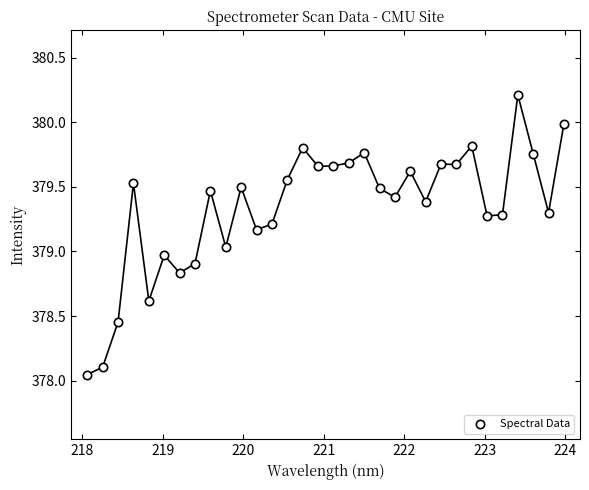

What is the range of Y values (max minus min)?

2.2